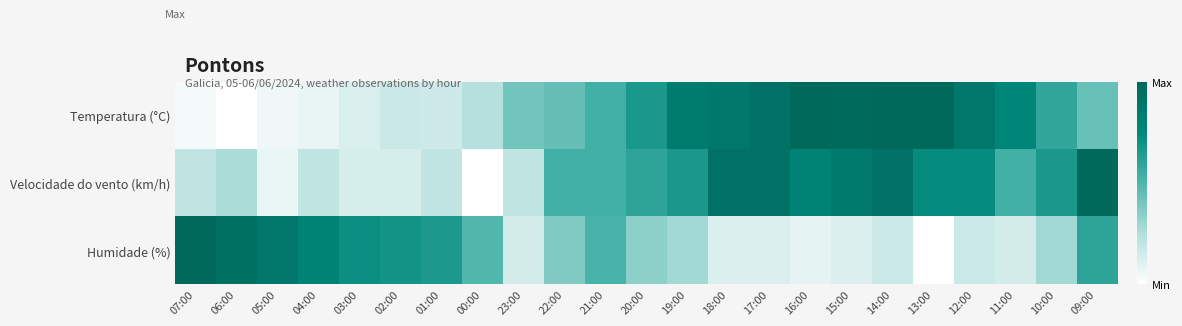

Which has a higher value, 20:00 or 12:00?

12:00